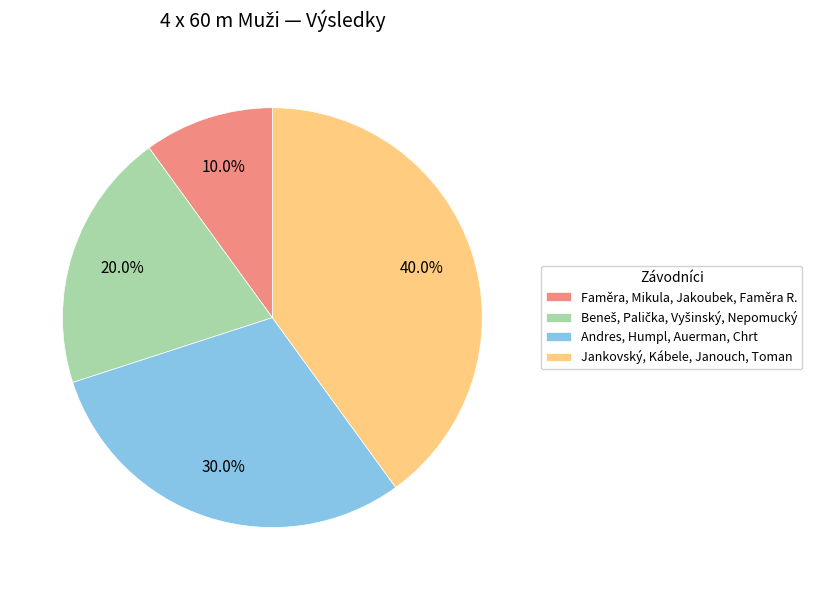

How many segments does this pie chart have?

4